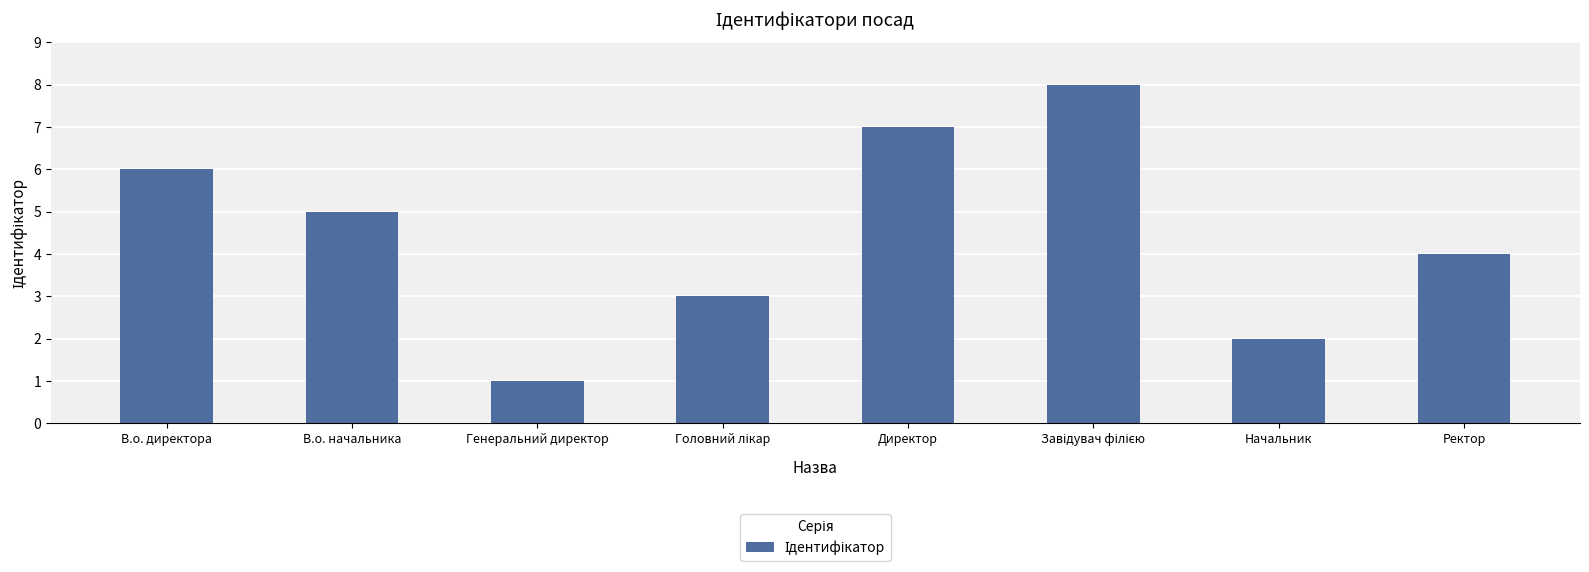

The chart shows a value of 11 at Директор. True or false?

False